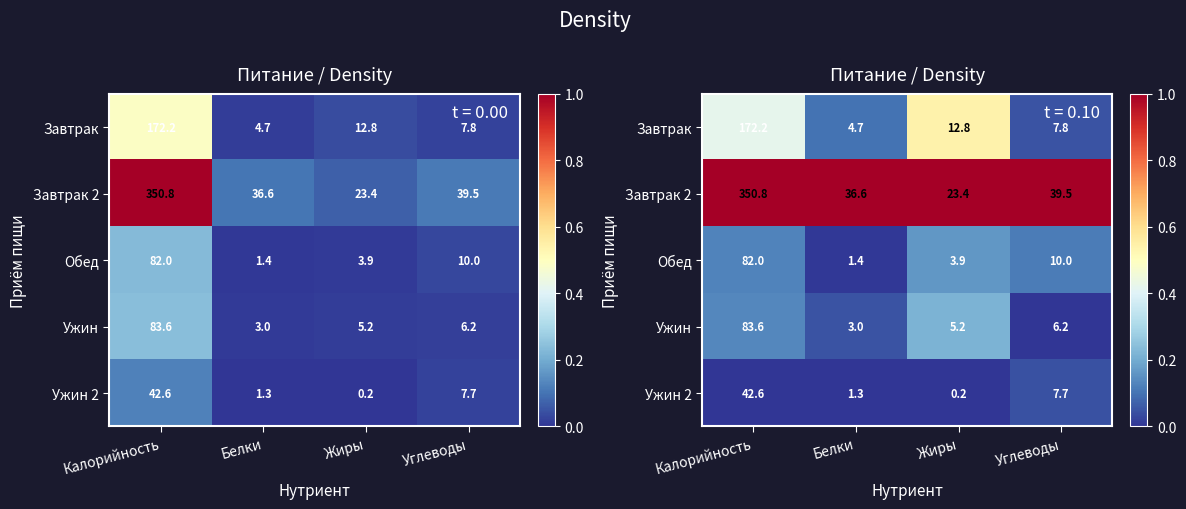

The Завтрак 2 series shows 1.0 at Жиры. True or false?

True